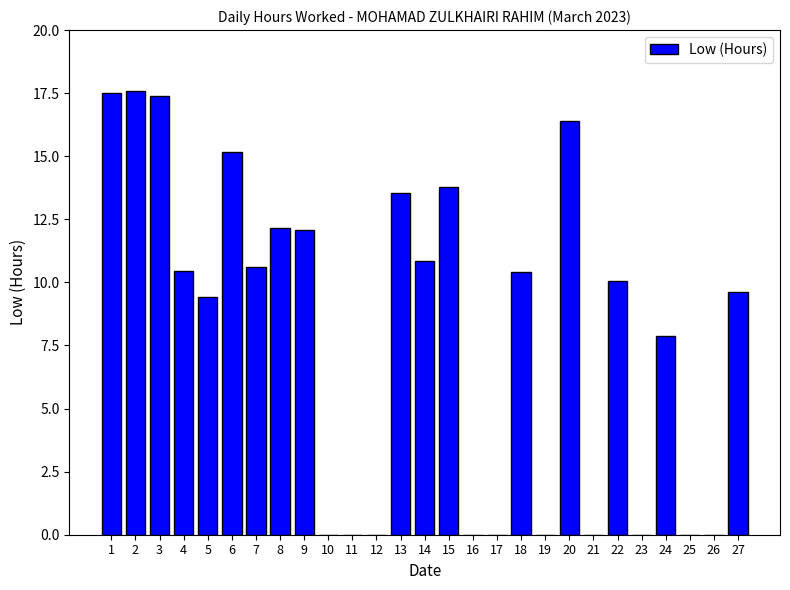

What is the greatest value displayed?

17.6